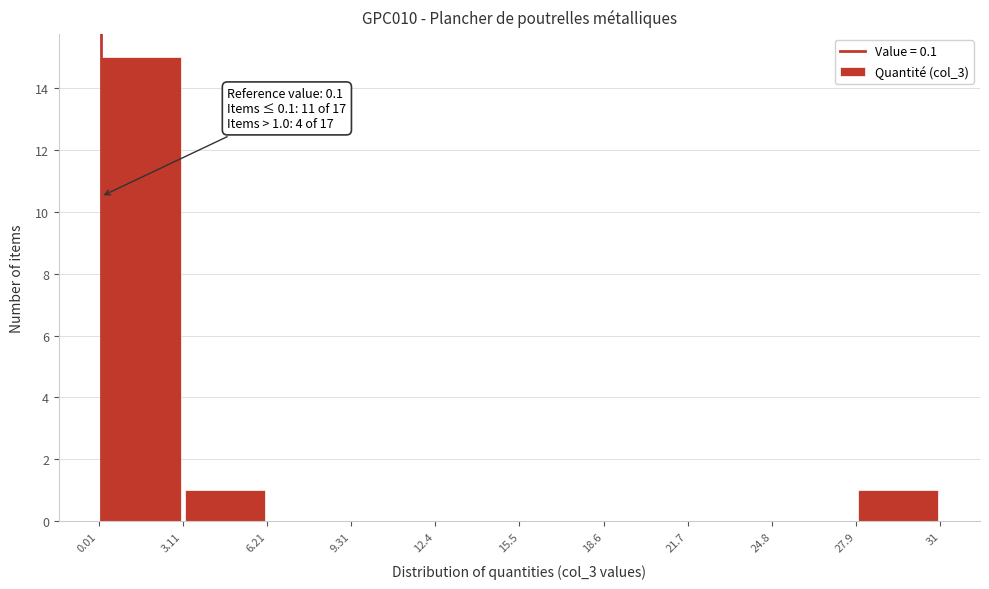

Over which range of the x-axis is the bar tallest?

0.01 to 3.11